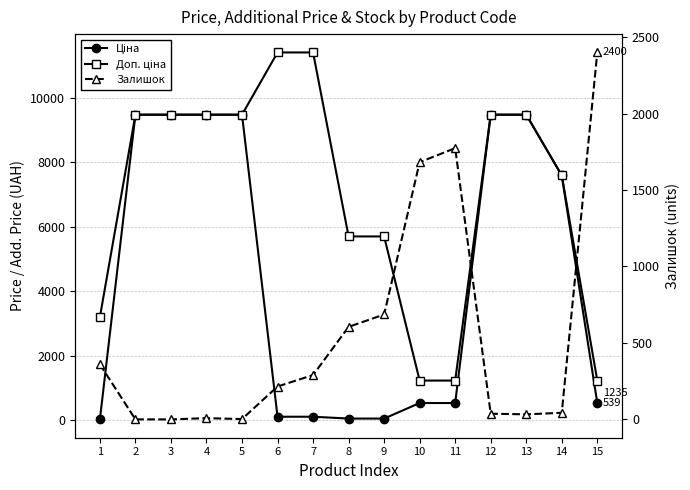

The Доп. ціна series shows 3647.5 at 3. True or false?

False